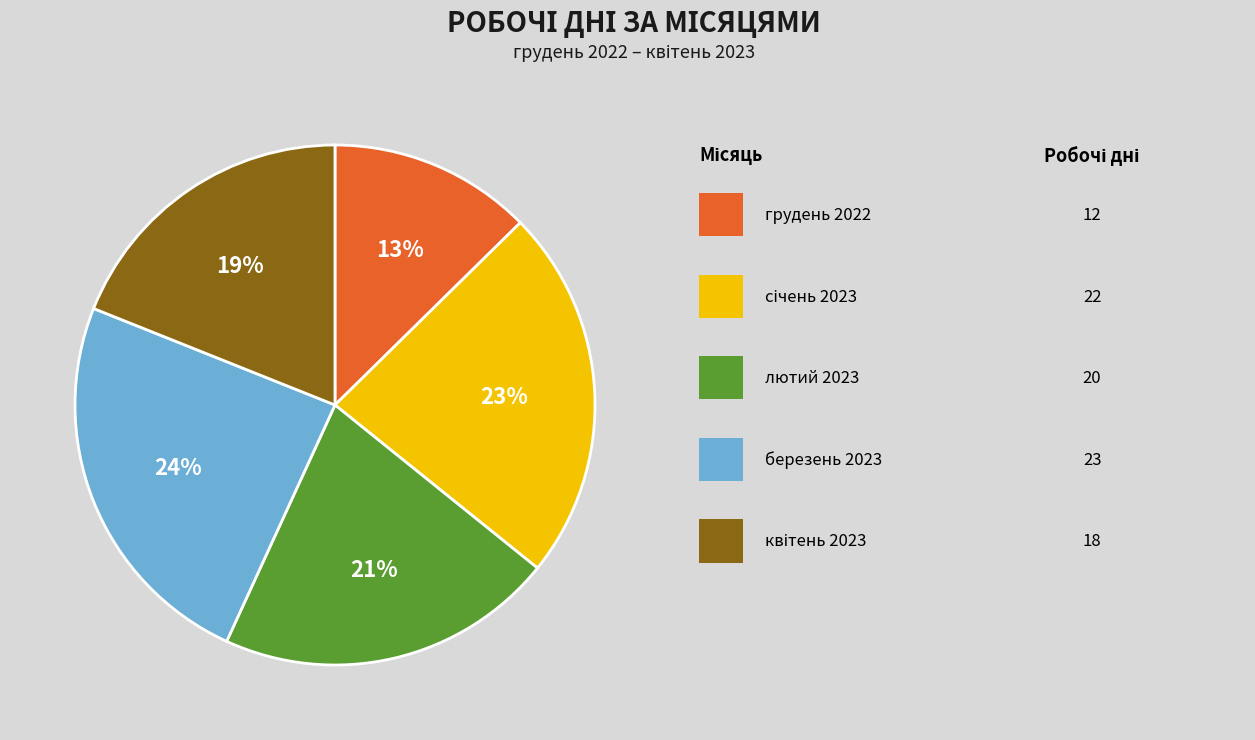

Does any single category account for the majority?

No